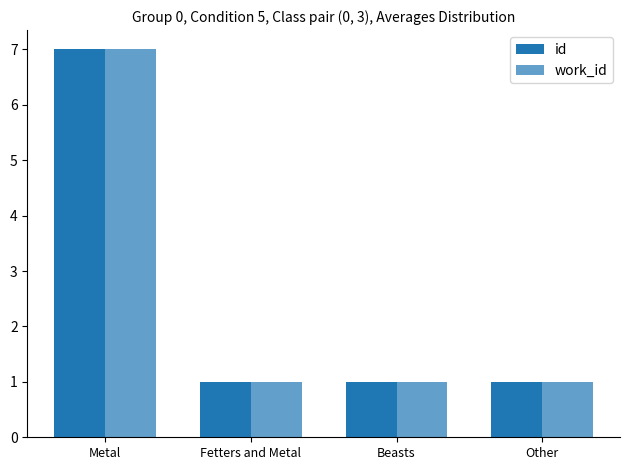

At which category does the chart reach its peak across all series?

Metal